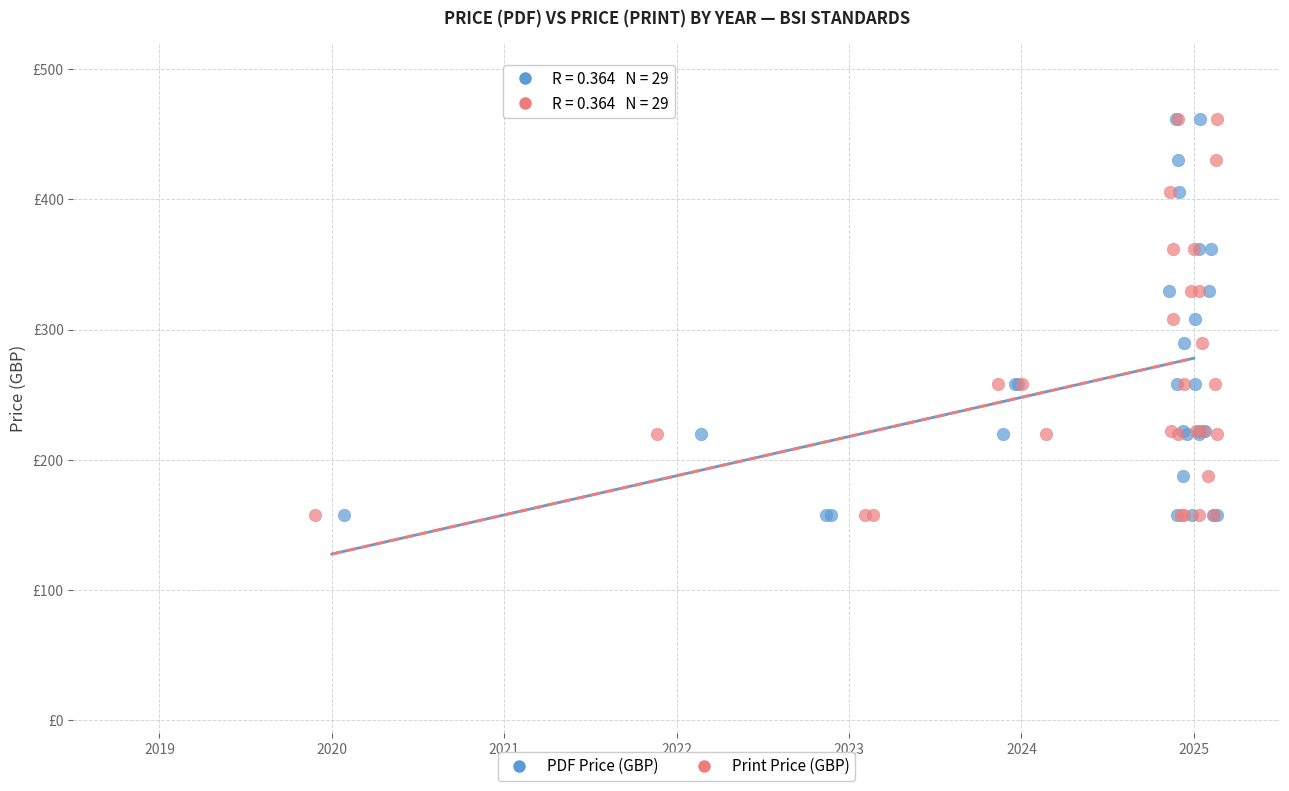

What are all the series names shown in the legend?

PDF Price (GBP), Print Price (GBP)